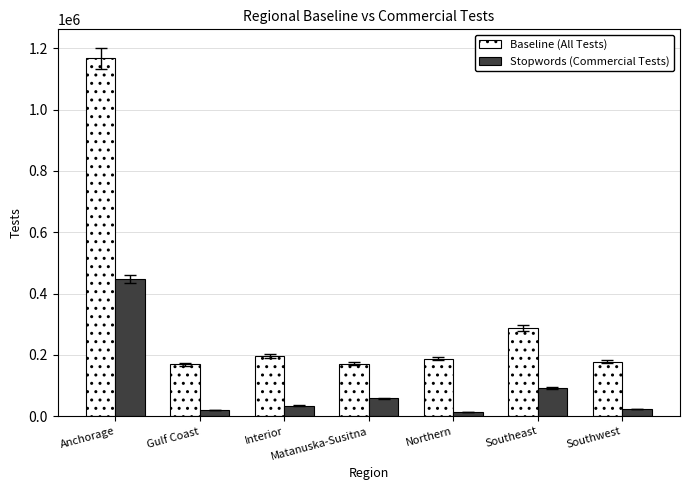

What is the value of the Baseline (All Tests) bar at the 4th from the left?

171735